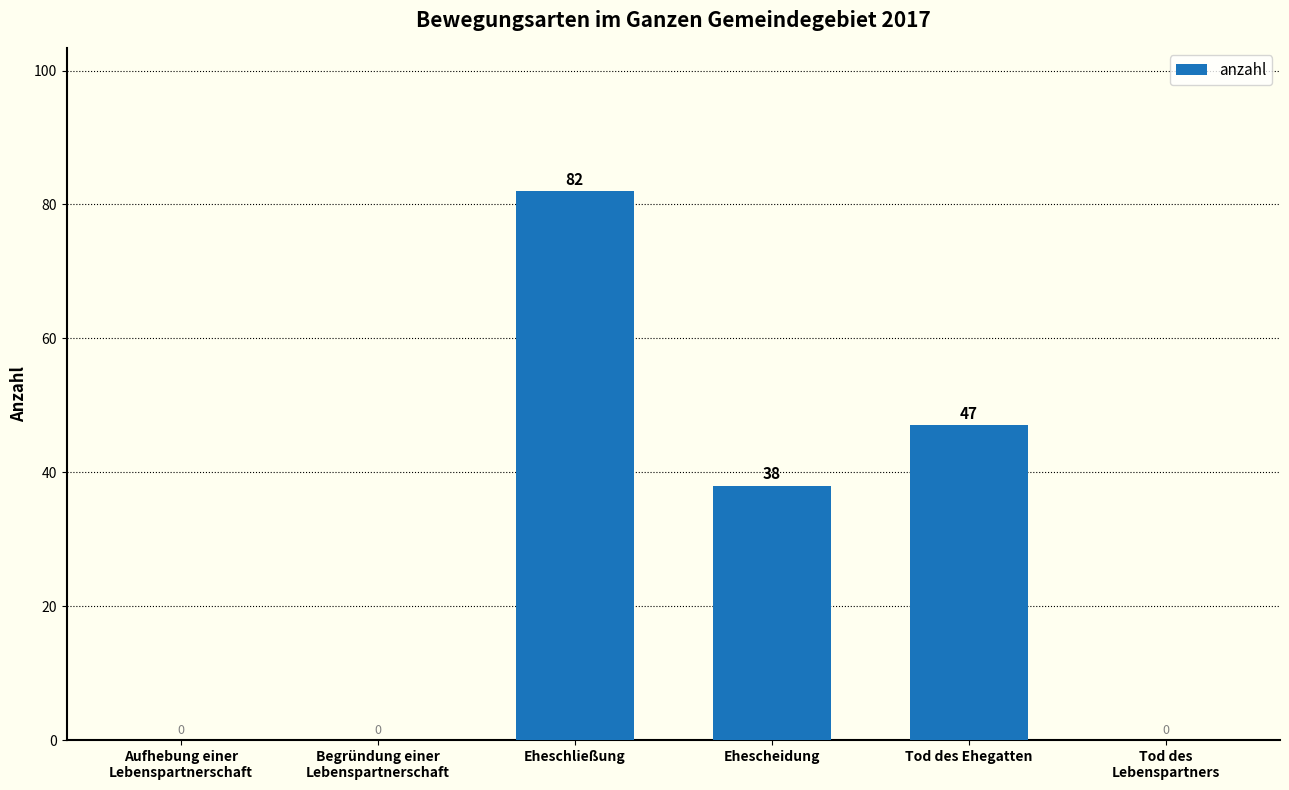

At which label is the value closest to 41?

Ehescheidung